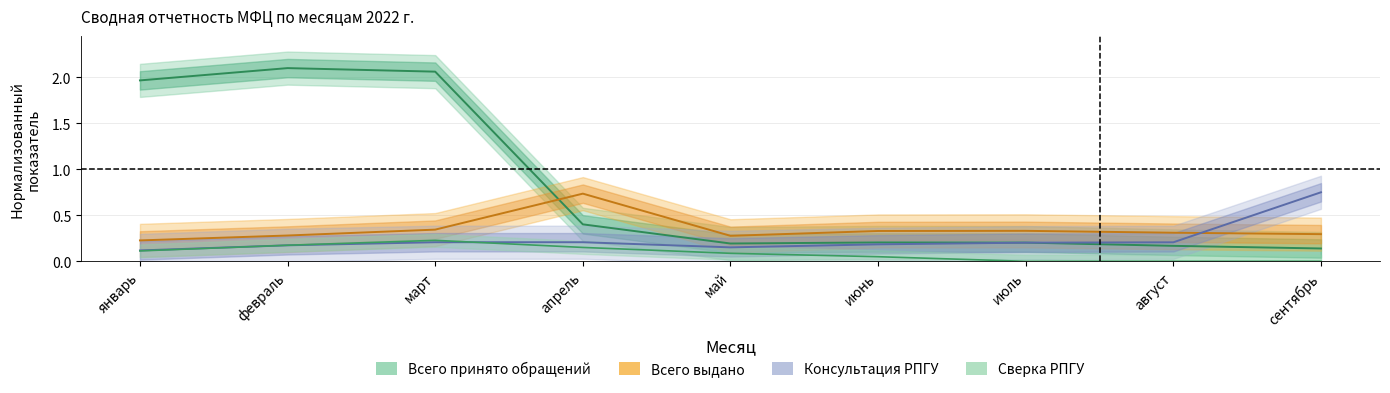

What is the sum of the Сверка РПГУ values at август and июнь?

0.1